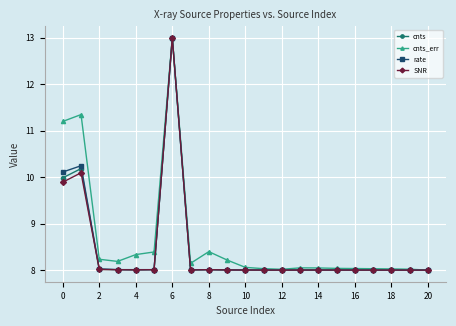

What is the difference between the maximum and minimum values in the rate series?

5.0